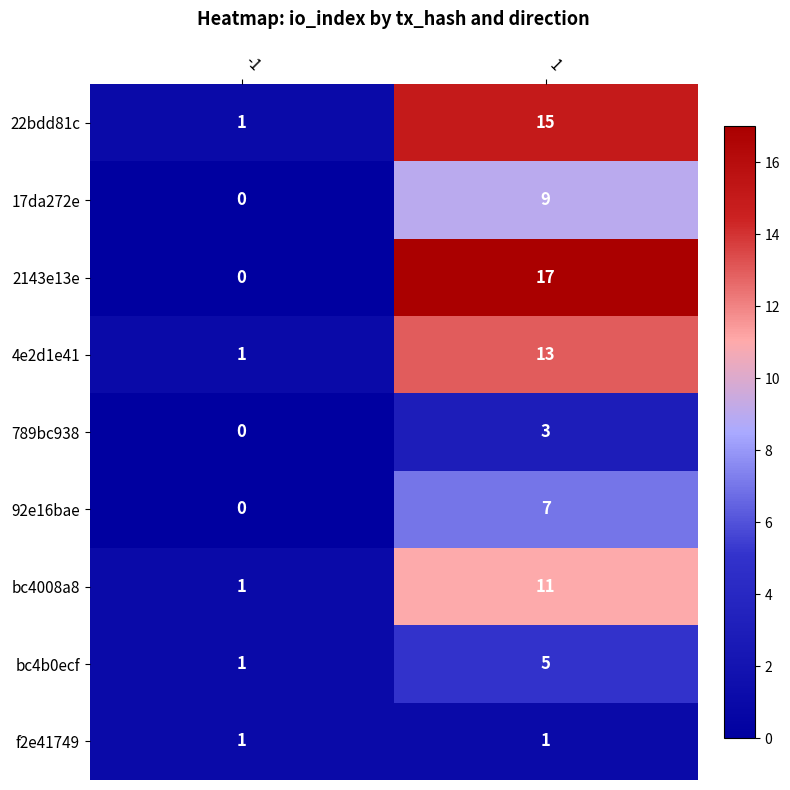

Which category has the highest value across all series?

1